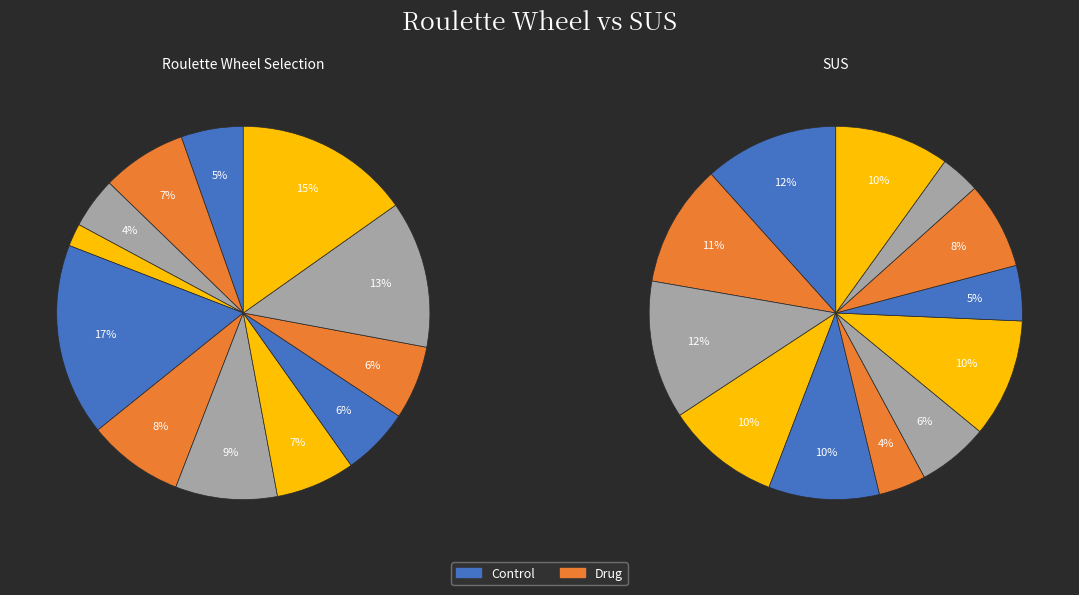

True or false: 12 accounts for 1% of the total.

False